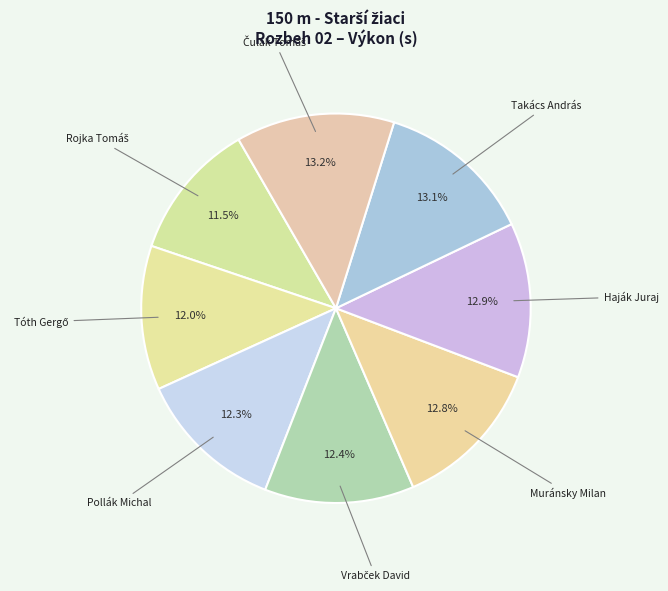

To the nearest percent, what is the difference between the largest and smallest slice percentages?

2%